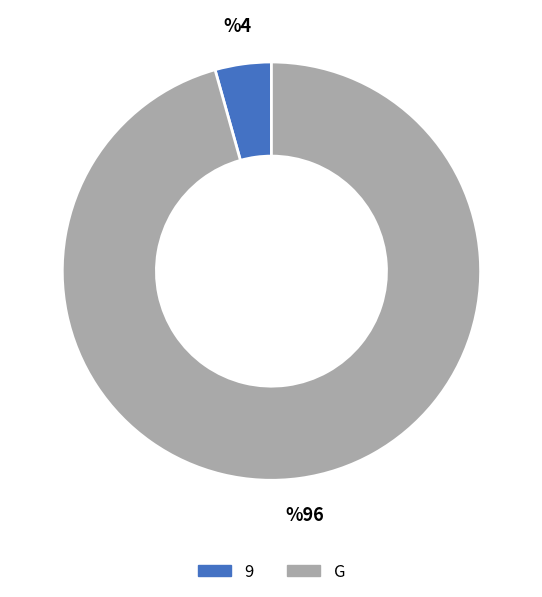

Is the sum of 9 and G greater than half?

Yes